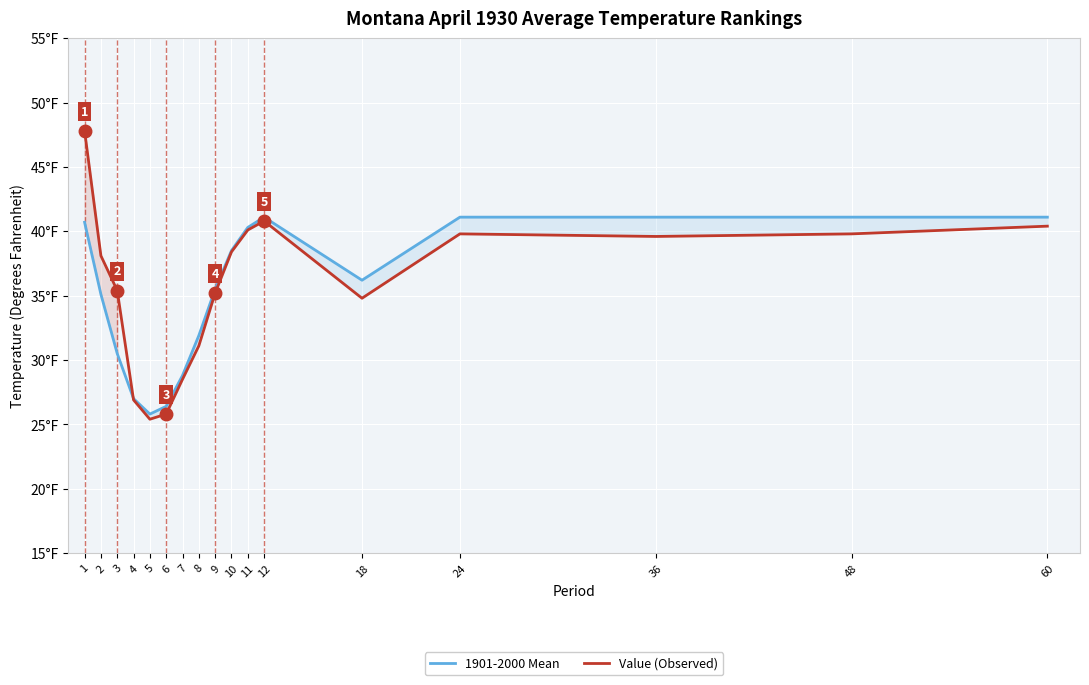

Count the number of categories in the chart.

17